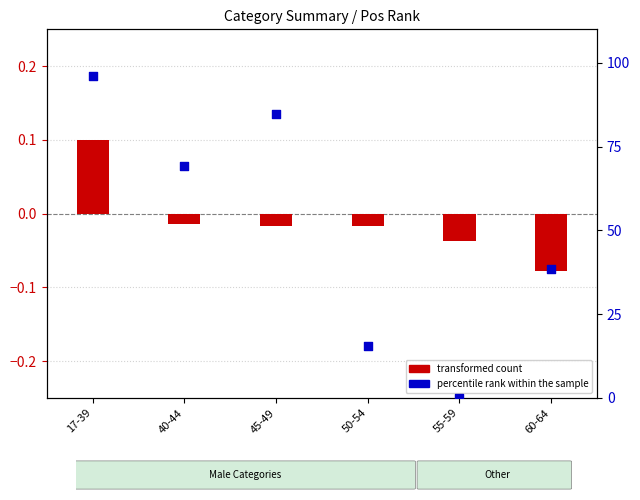

At which category is the sum across all series the highest?

17-39